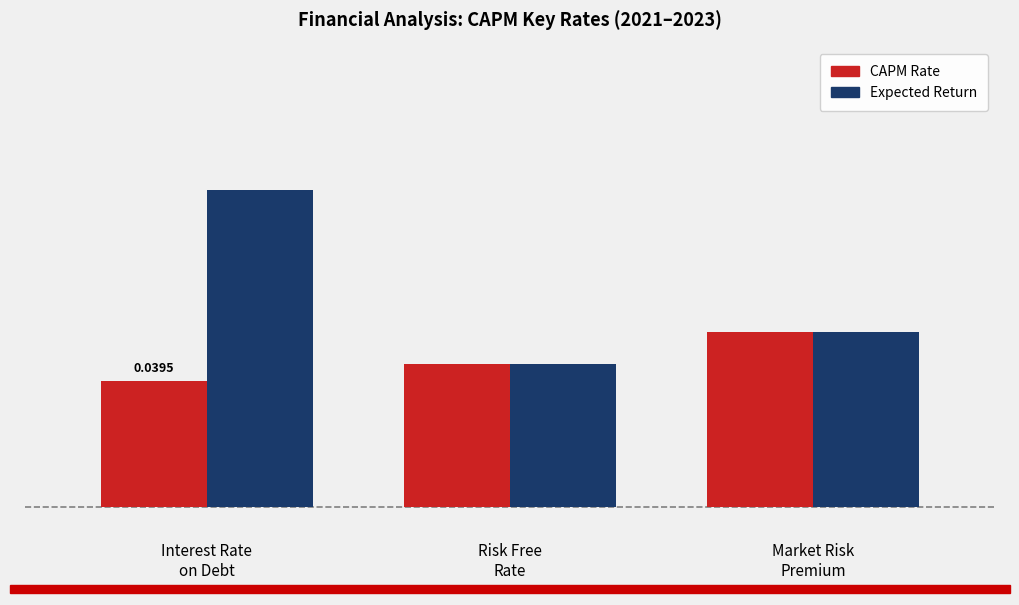

The CAPM Rate series shows 0.0 at Risk Free
Rate. True or false?

True